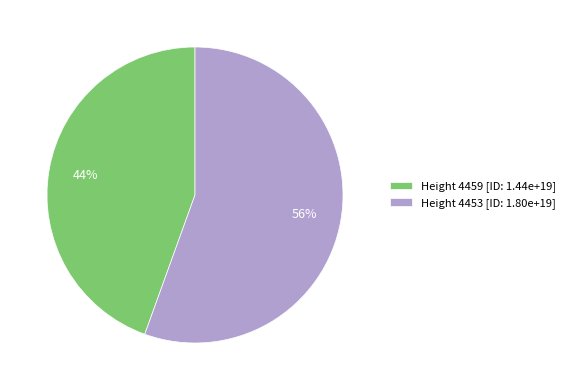

To the nearest percent, what percentage of the pie is Height 4453 [ID: 1.80e+19]?

56%